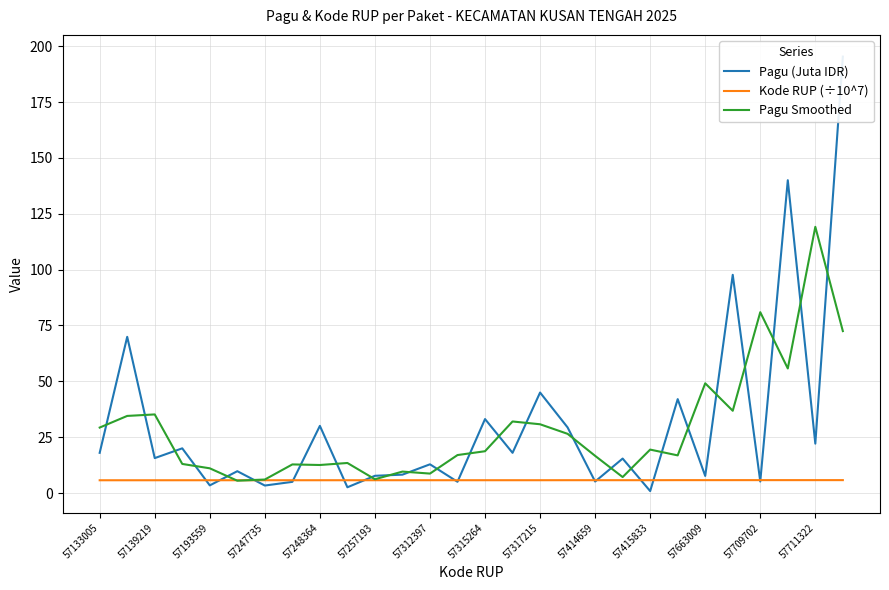

At how many categories does at least one series exceed 1?

28